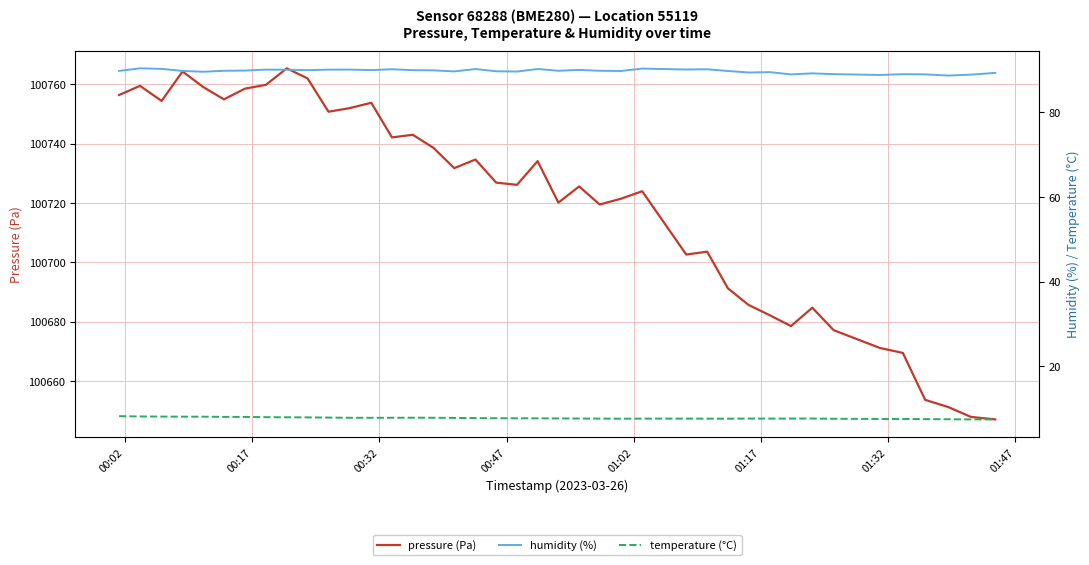

What is the maximum value for pressure (Pa)?

100765.4